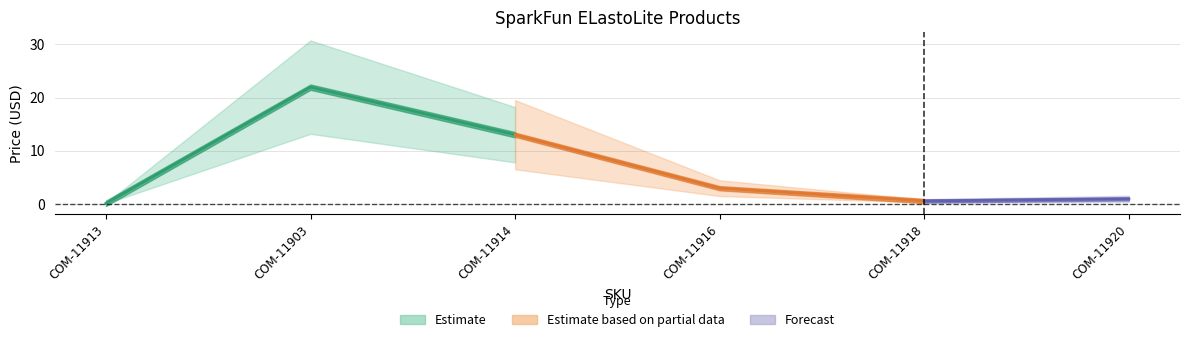

Is this an area chart (filled region under the line)?

No